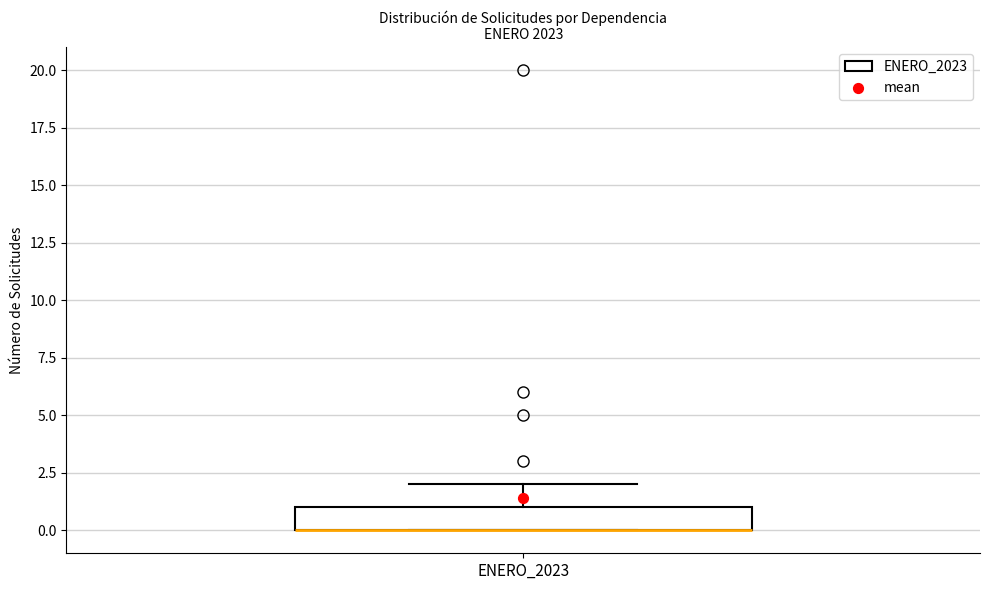

Where is the lower edge of the box for ENERO_2023 on the y-axis? The values are not printed on the chart, so give them approximately, as read against the axis.

0